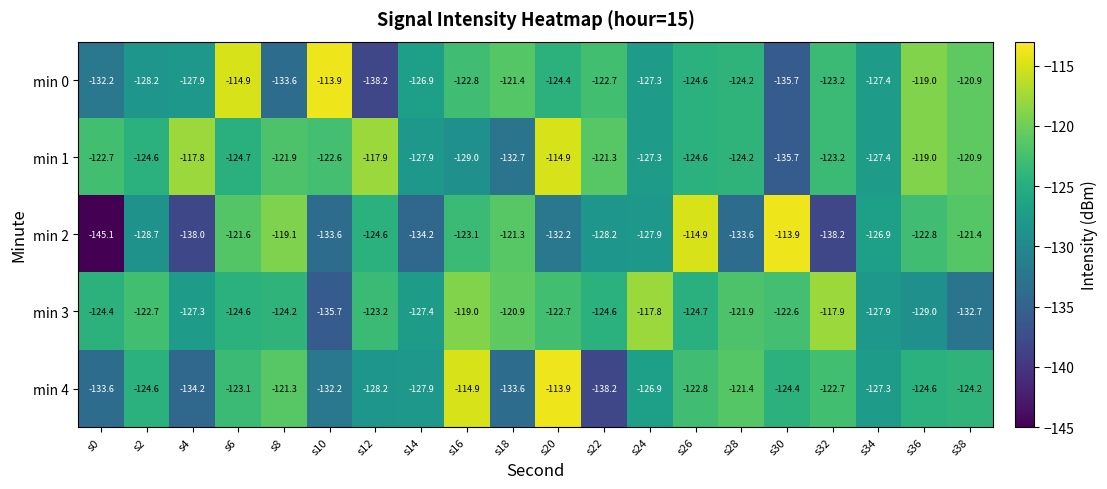

Rank the series by their average value, from highest to lowest.

min 1, min 3, min 0, min 4, min 2